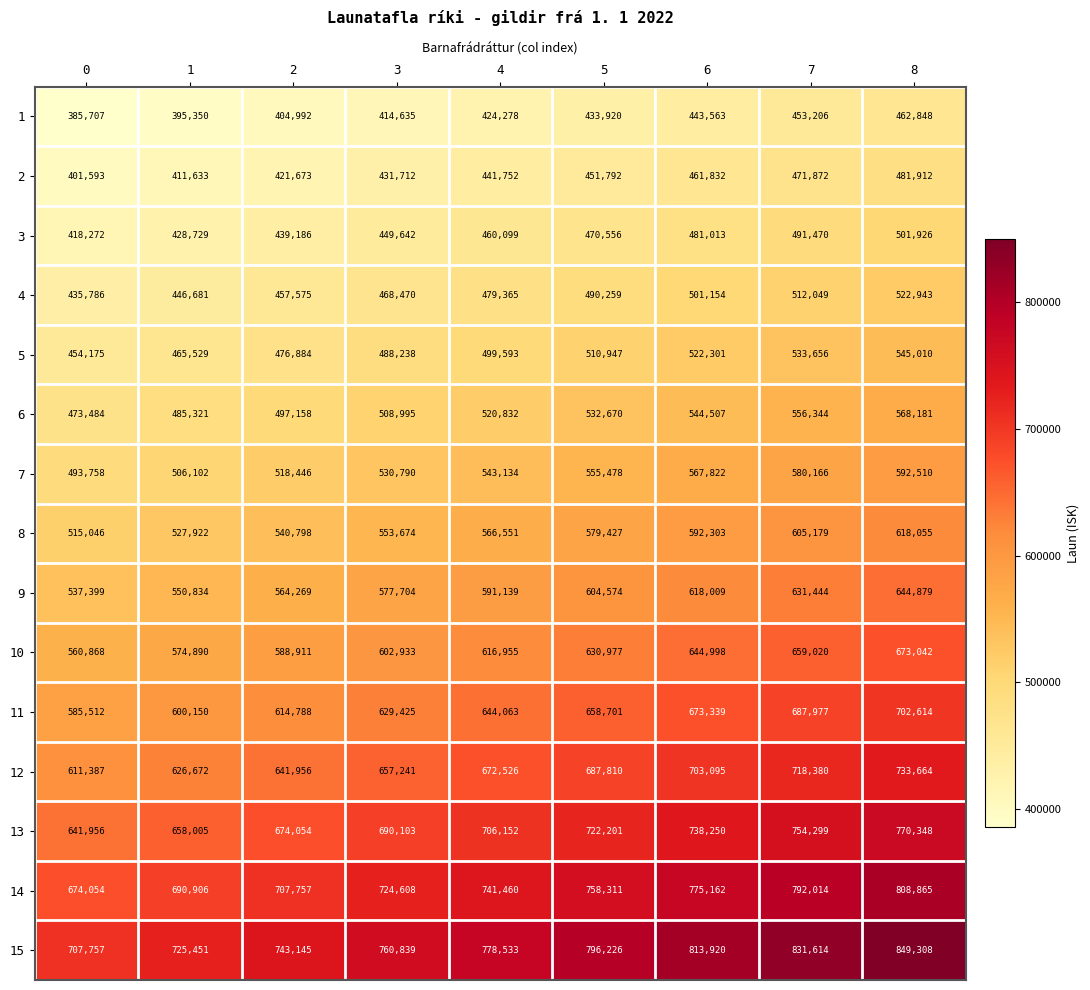

The 1 series shows 94810 at 3. True or false?

False